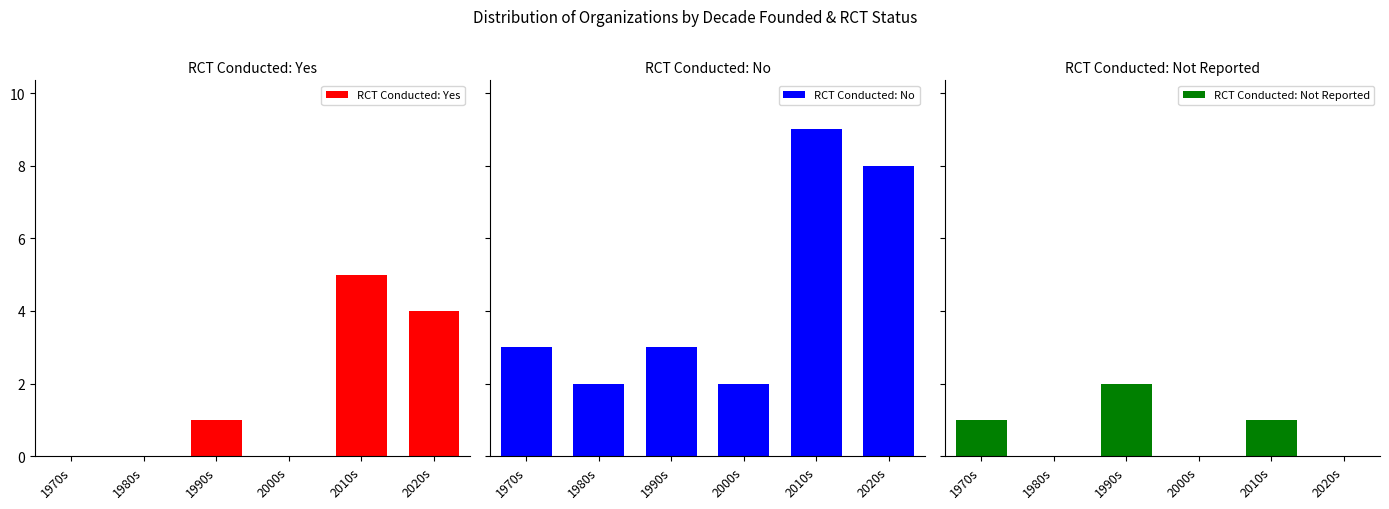

At which category is the sum across all series the highest?

2010s